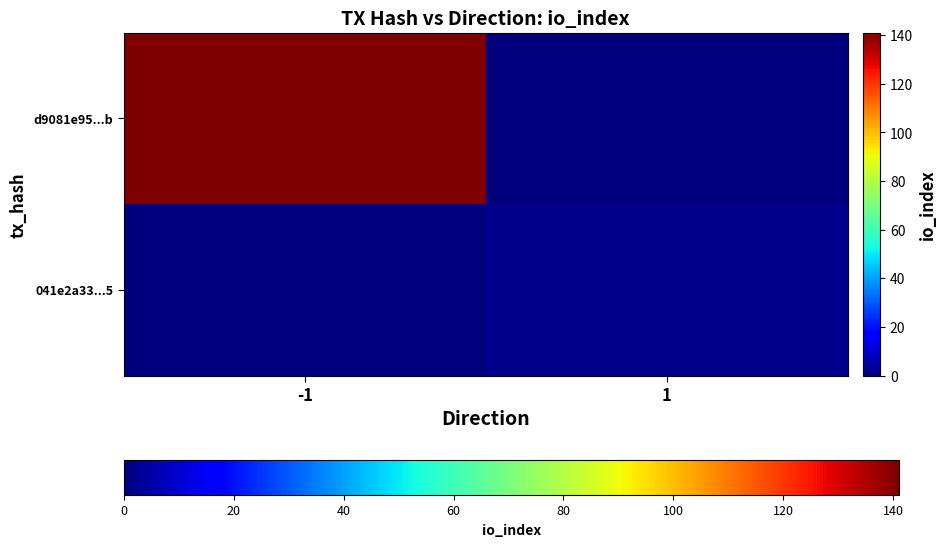

At how many categories does at least one series exceed 98?

1